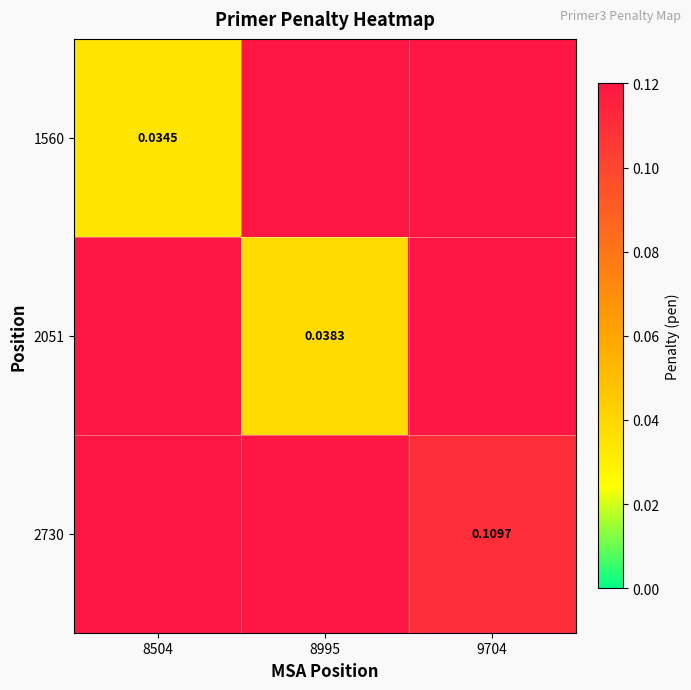

The 1560 series shows 0.0 at 8995. True or false?

False